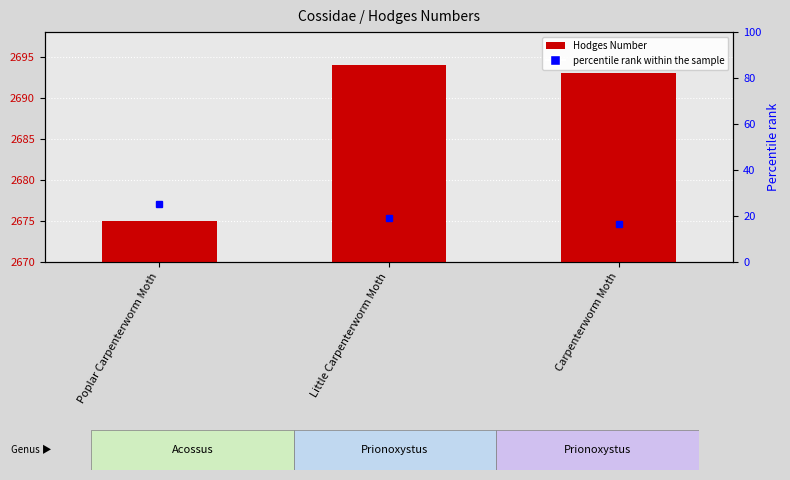

Reading left to right, list all the values displayed in this chart.

Poplar Carpenterworm Moth=2675	Little Carpenterworm Moth=2694	Carpenterworm Moth=2693